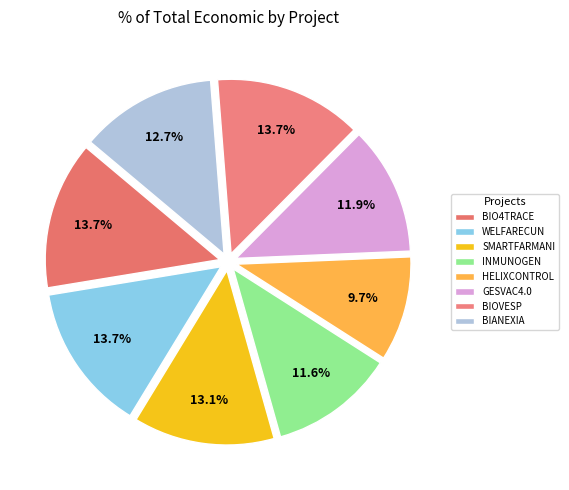

What portion of the pie excludes GESVAC4.0?

88.1%